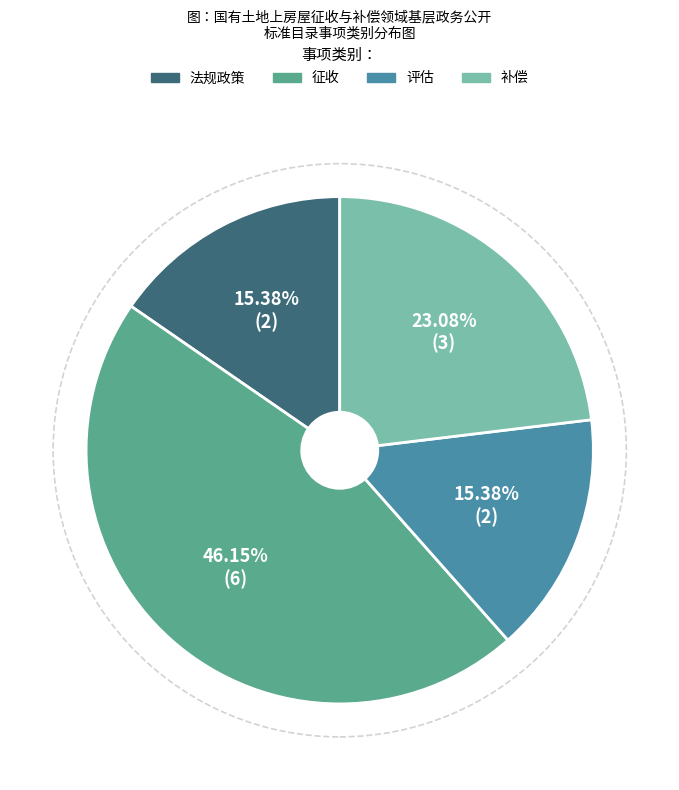

What is the largest slice in the pie chart?

征收